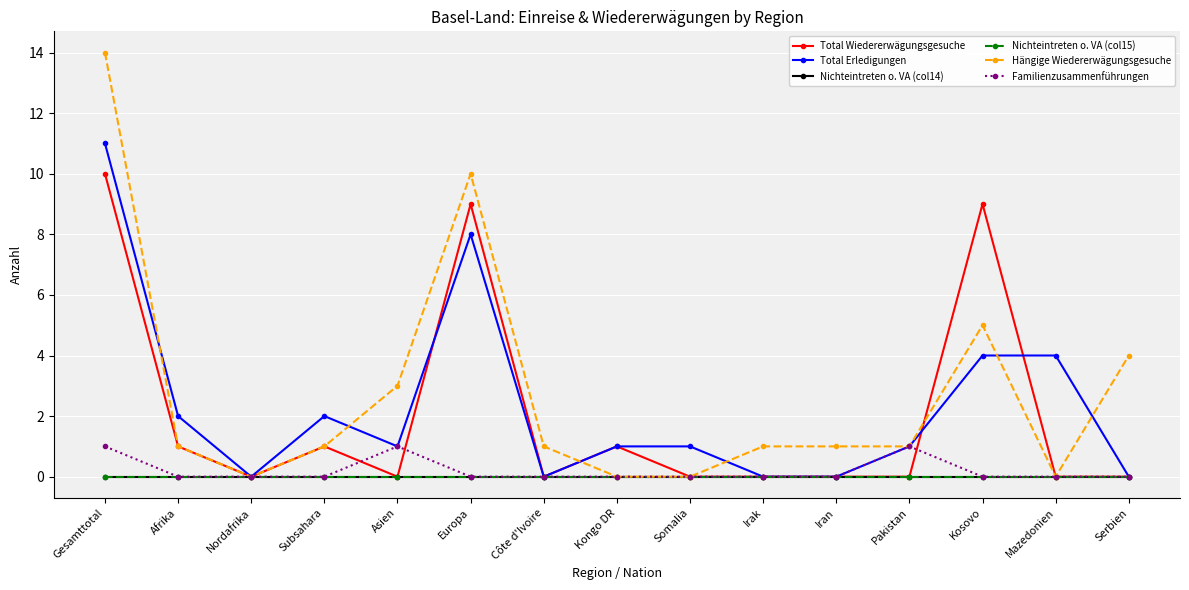

Is this an area chart (filled region under the line)?

No